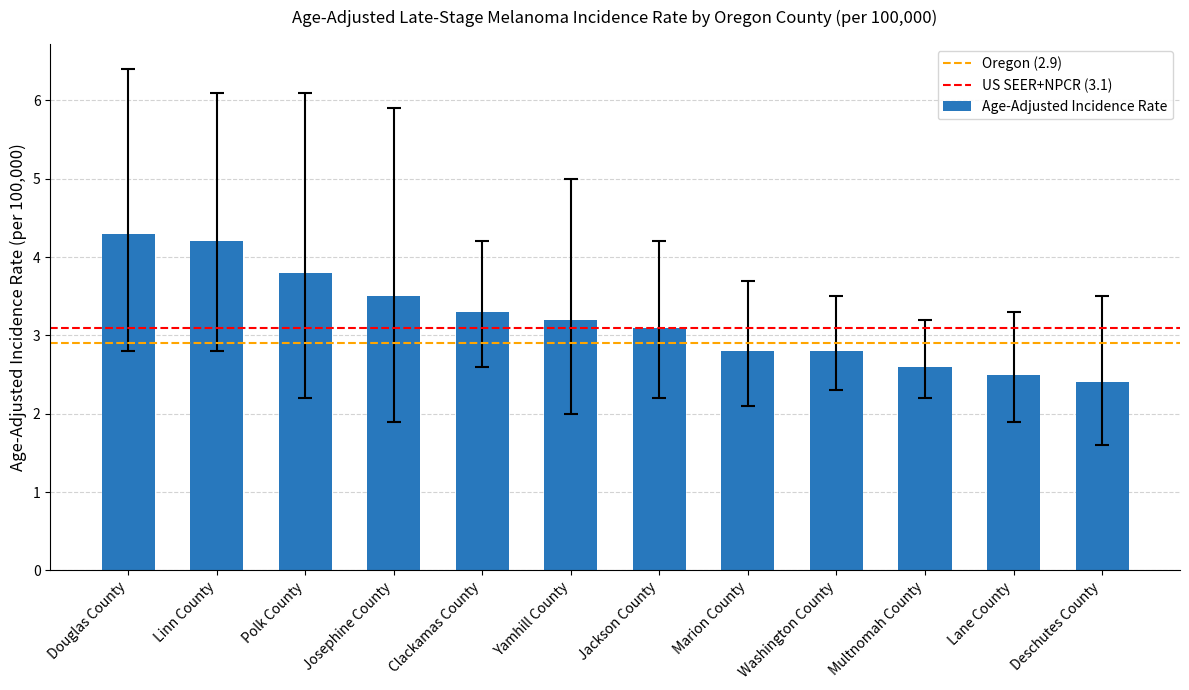

How many values are below 3?

5